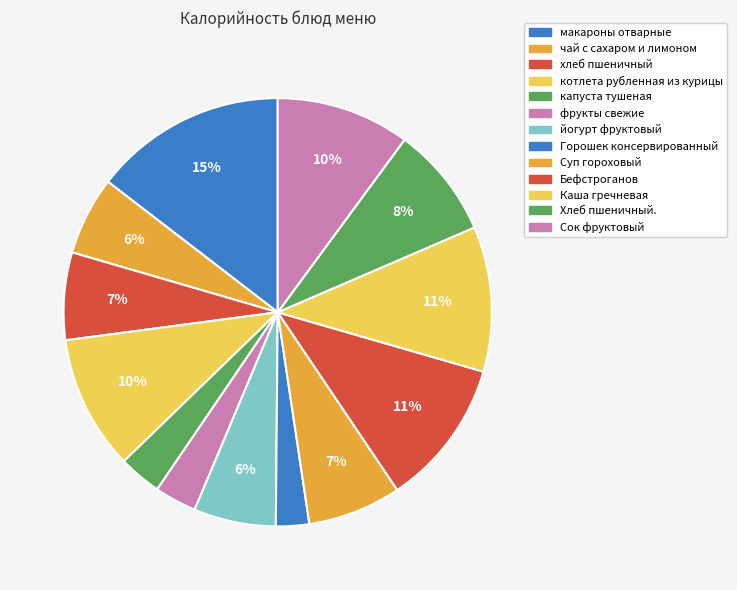

Approximately how many times larger is the value at фрукты свежие compared to Бефстроганов?

0.3